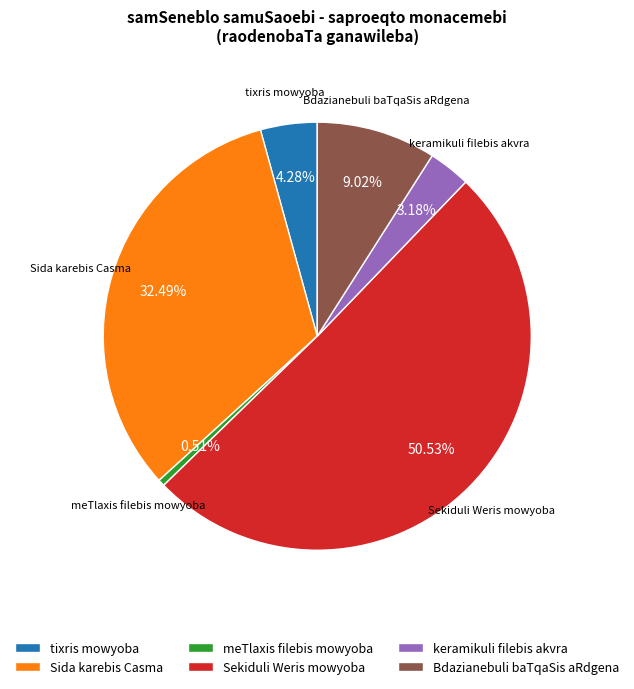

Between meTlaxis filebis mowyoba and tixris mowyoba, which is larger?

tixris mowyoba